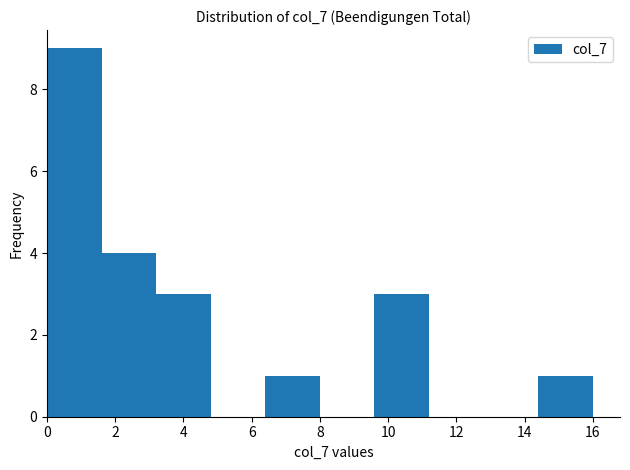

Reading left to right, list every bar in this chart as the range it spans on the x-axis followed by its height. The values are not printed on the chart, so give them approximately, as read against the axis.

0.0 to 1.6: 9
1.6 to 3.2: 4
3.2 to 4.8: 3
4.8 to 6.4: 0
6.4 to 8.0: 1
8.0 to 9.6: 0
9.6 to 11.2: 3
11.2 to 12.8: 0
12.8 to 14.4: 0
14.4 to 16.0: 1